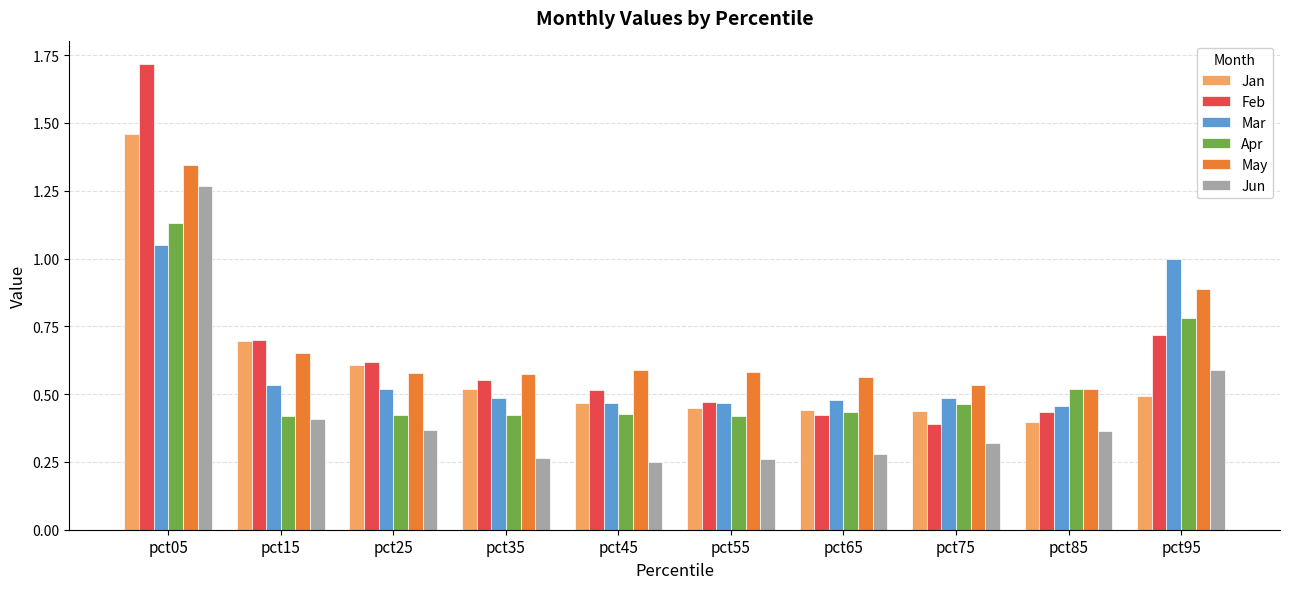

True or false: Jun has a value of 0.1 at pct75.

False